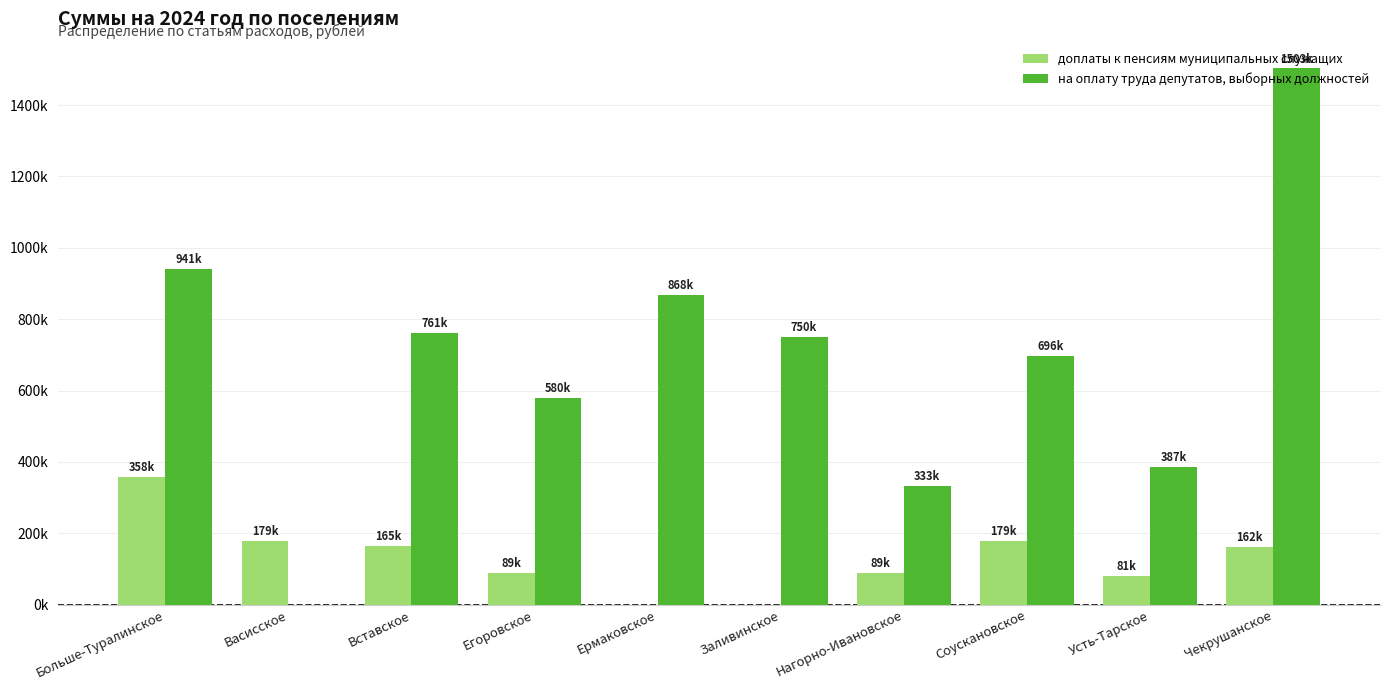

Are the bars grouped side by side (vs. stacked)?

Yes